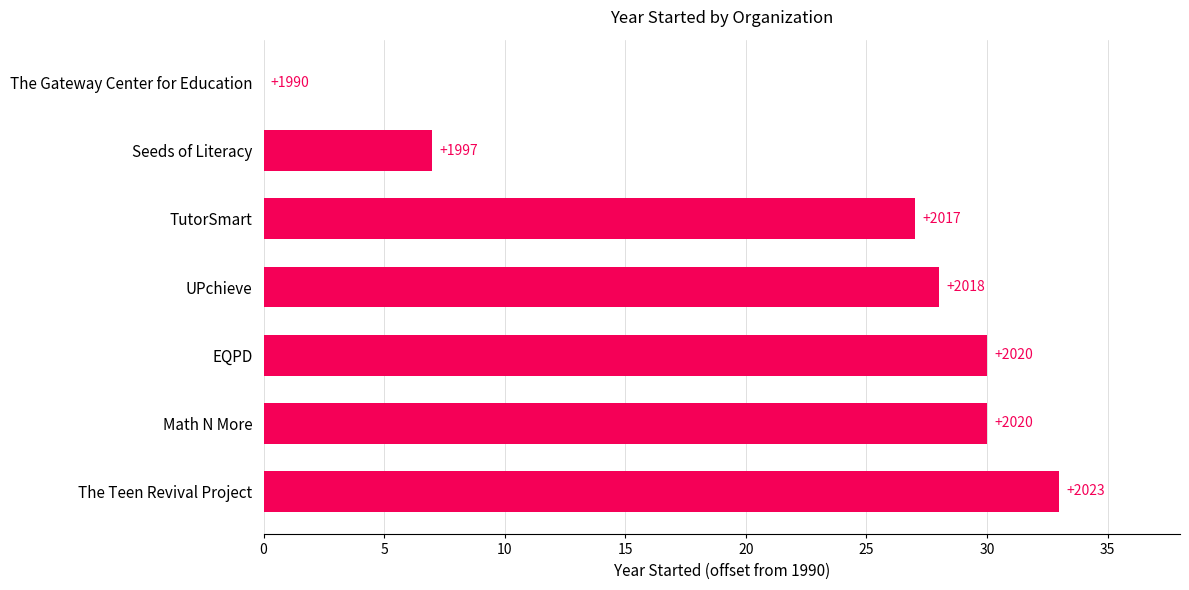

Are the bars horizontal?

Yes